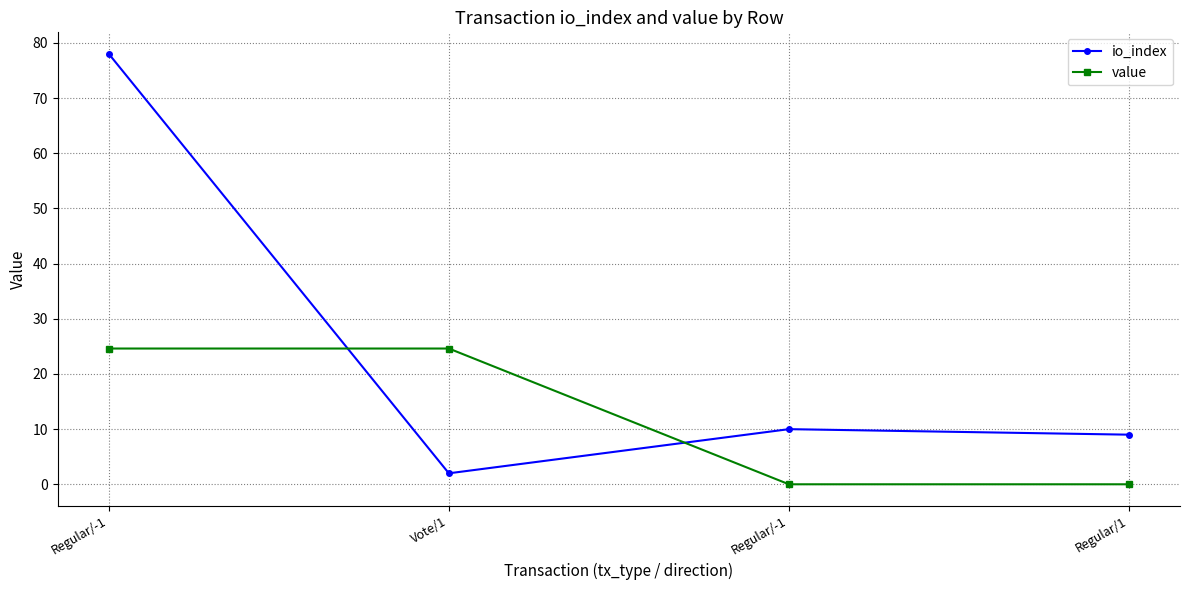

Which series ends up on top after the final intersection of io_index and value?

io_index